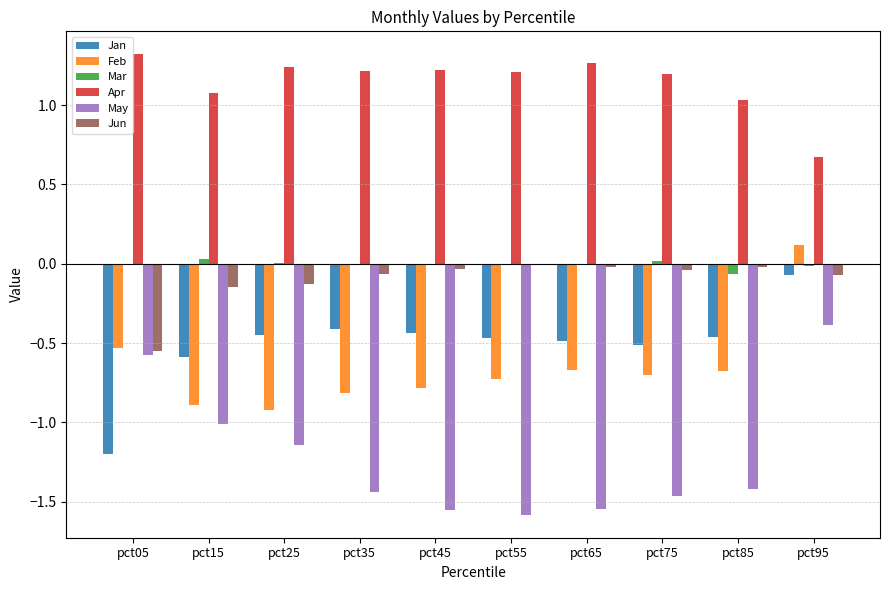

Which category has the highest value in the Jan series?

pct95